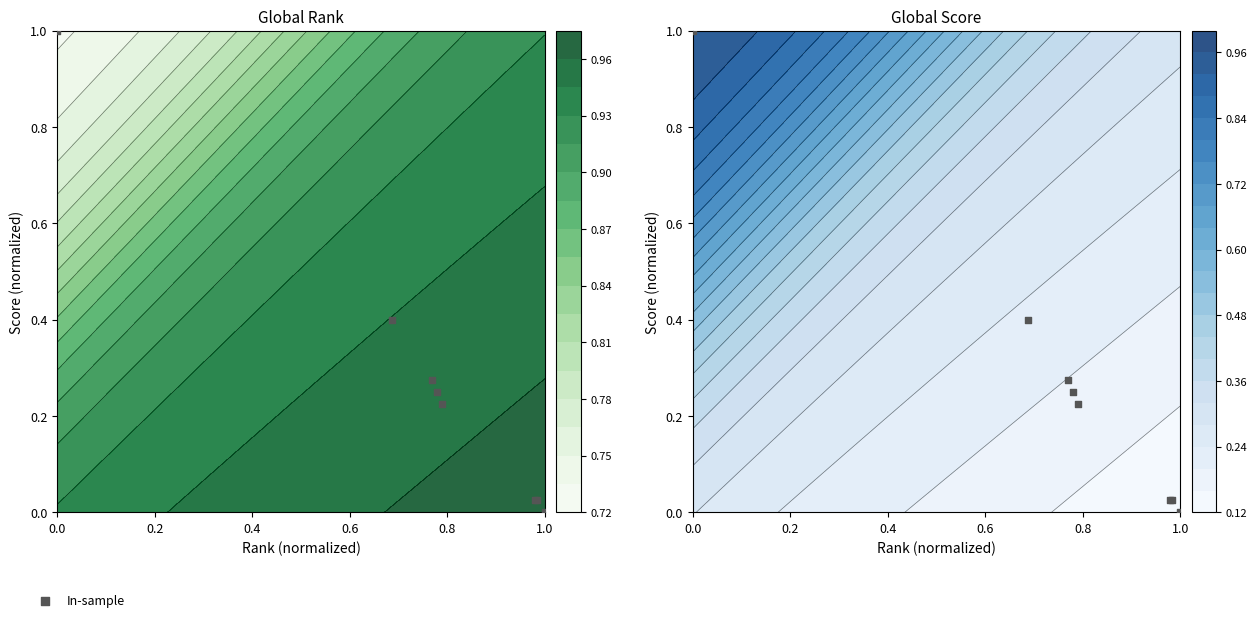

What is the average value?

0.3